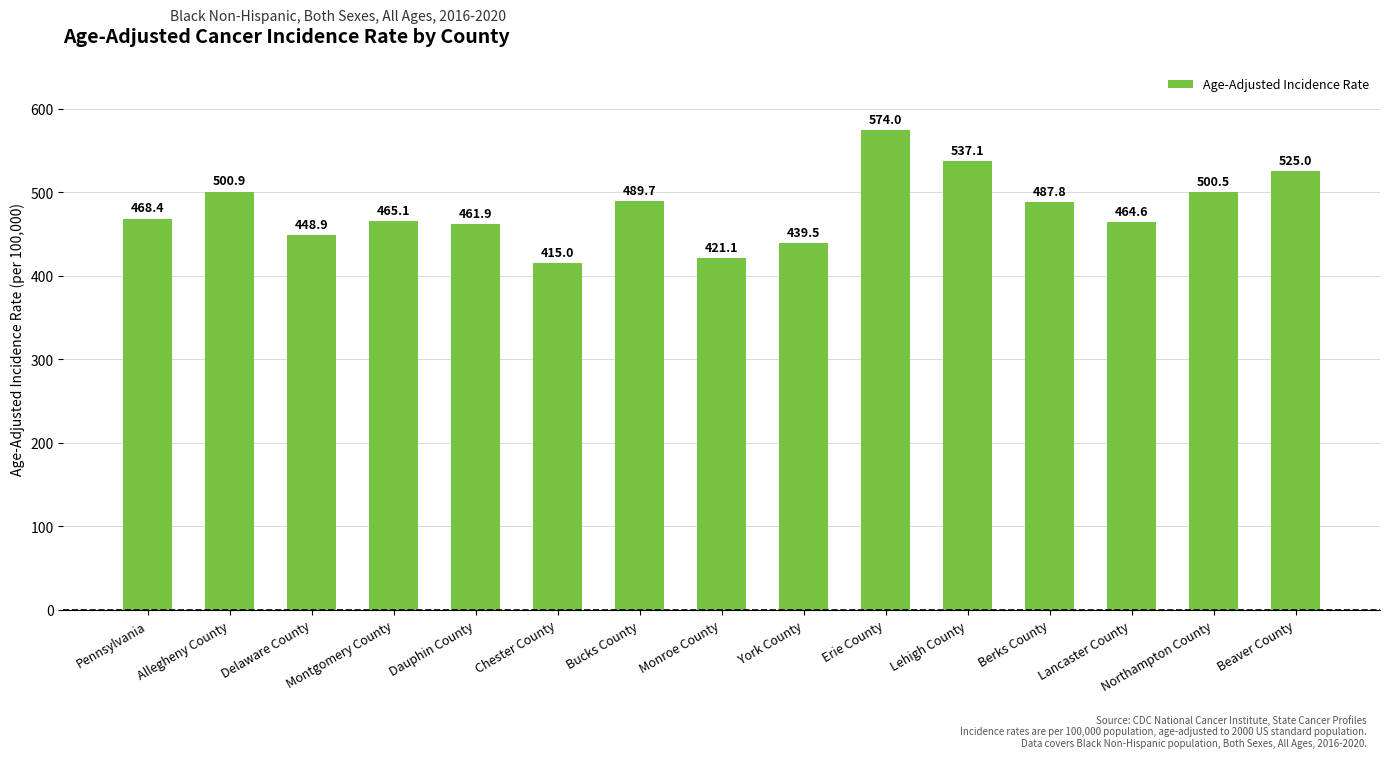

At which label does the data first exceed 468?

Pennsylvania